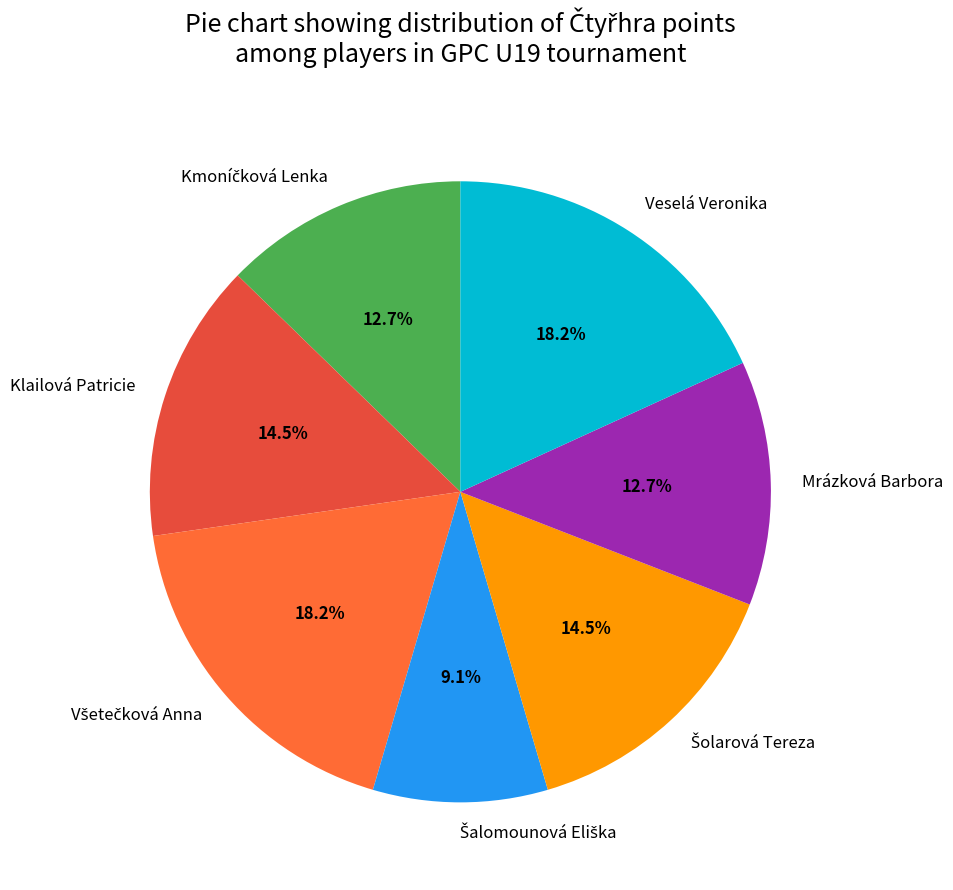

The Veselá Veronika slice represents 31% of the pie. True or false?

False